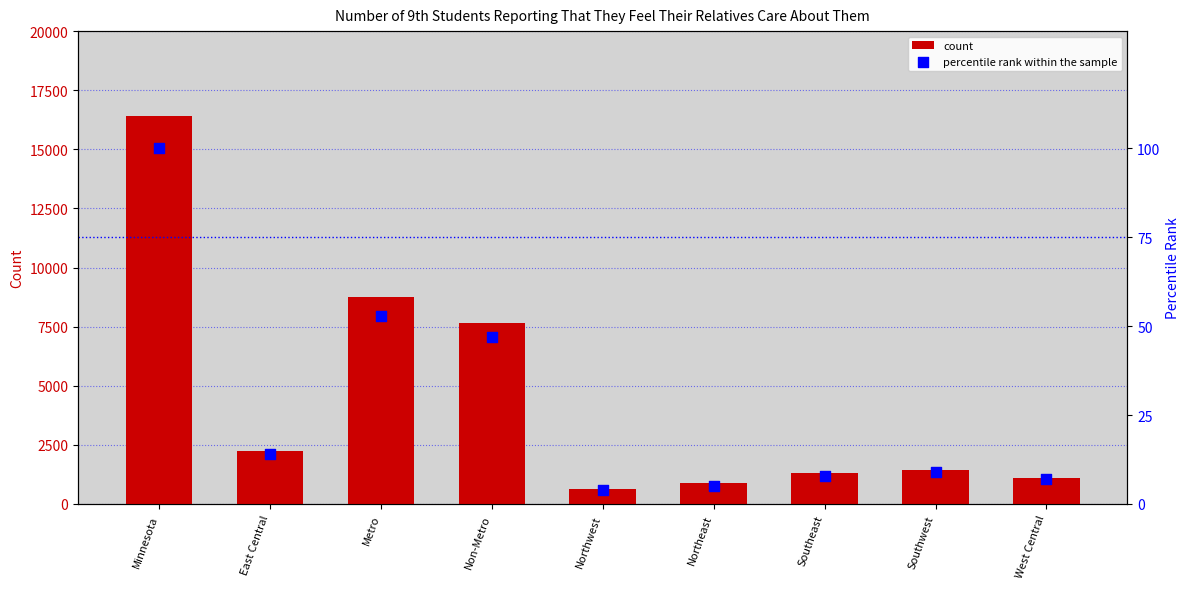

Which series has the largest total across all categories?

count